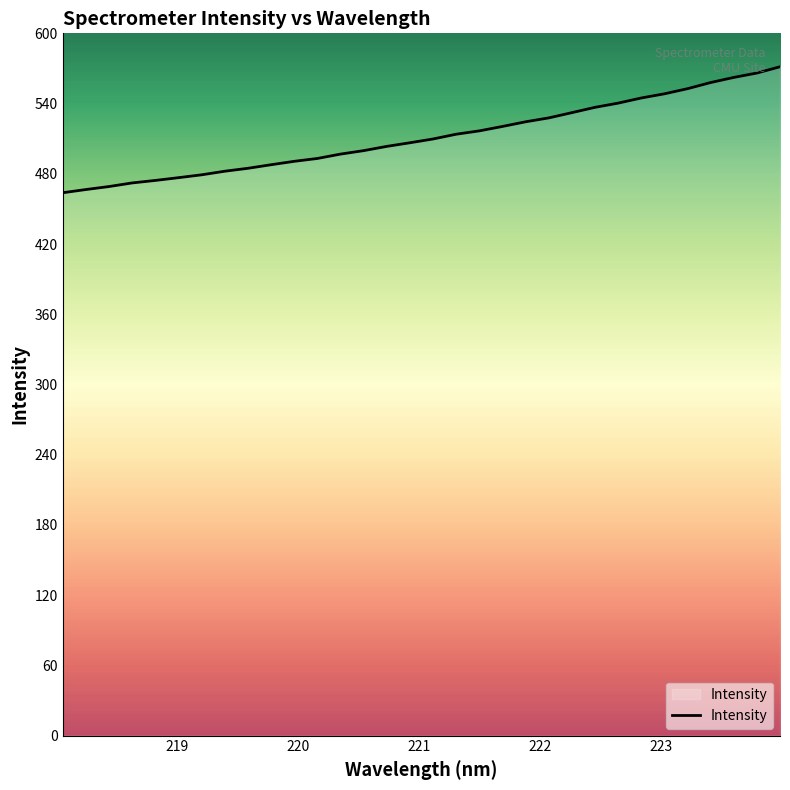

How many series are shown in this chart?

1